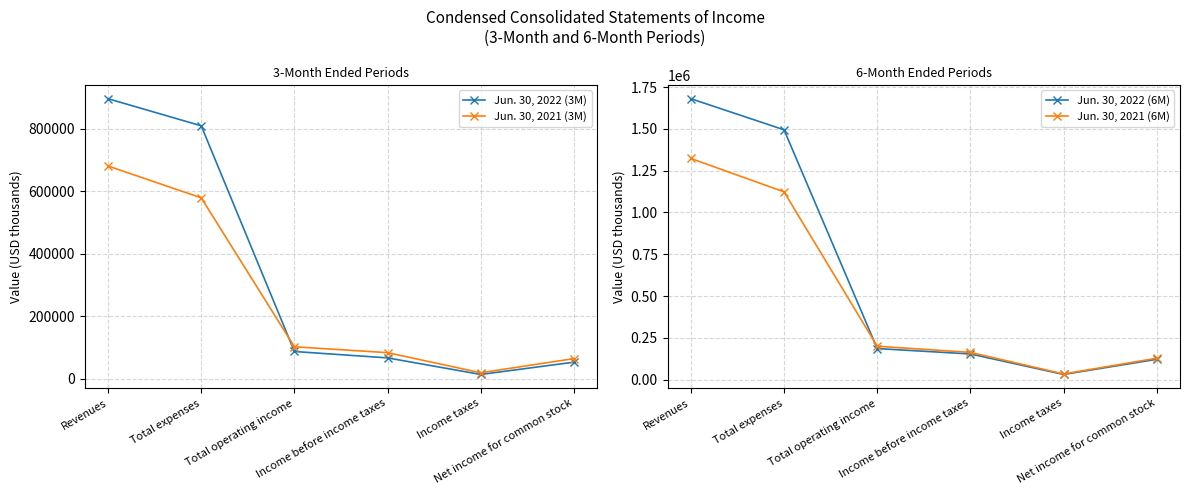

Between Total expenses and Revenues, which is larger?

Revenues